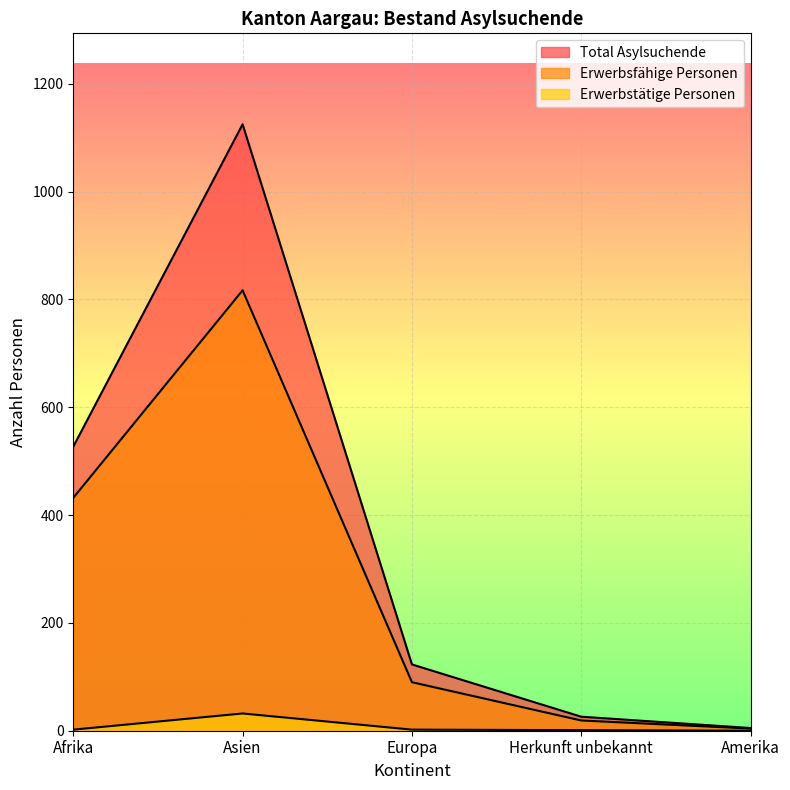

Is the value of Erwerbsfähige Personen at Asien greater than the value of Total Asylsuchende at Afrika?

Yes